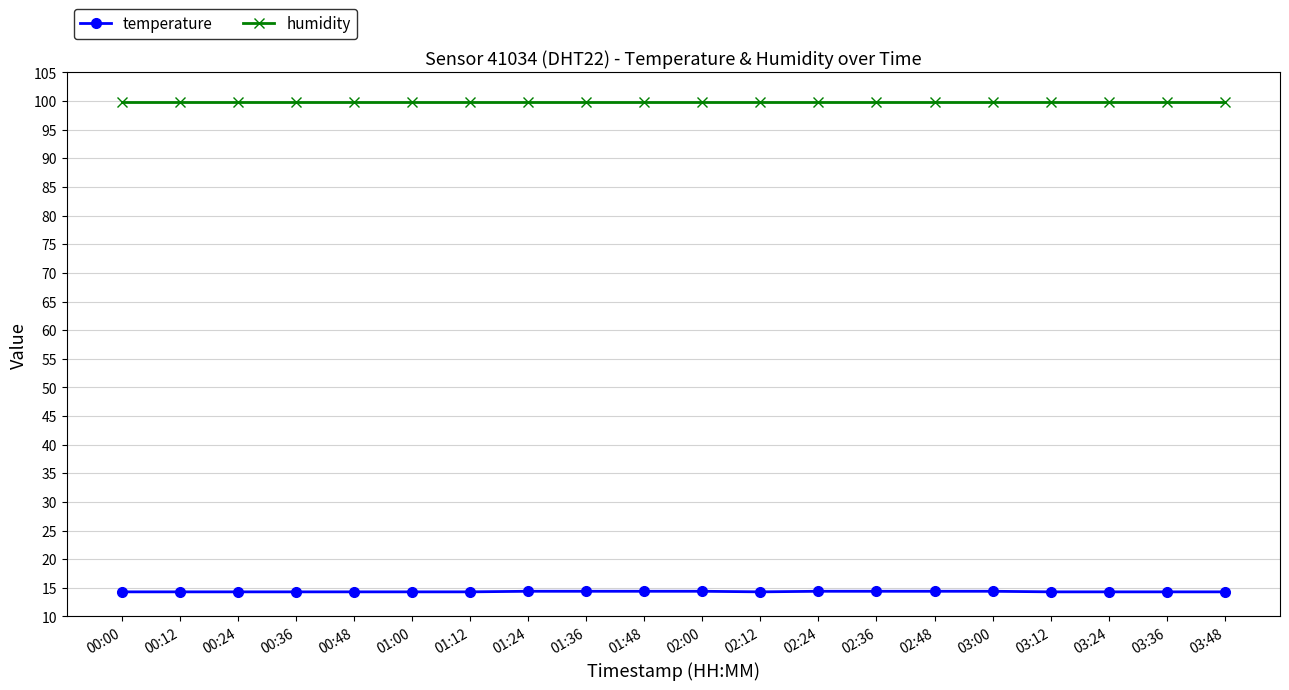

What is the value of the temperature point at the 3rd from the left?

14.3